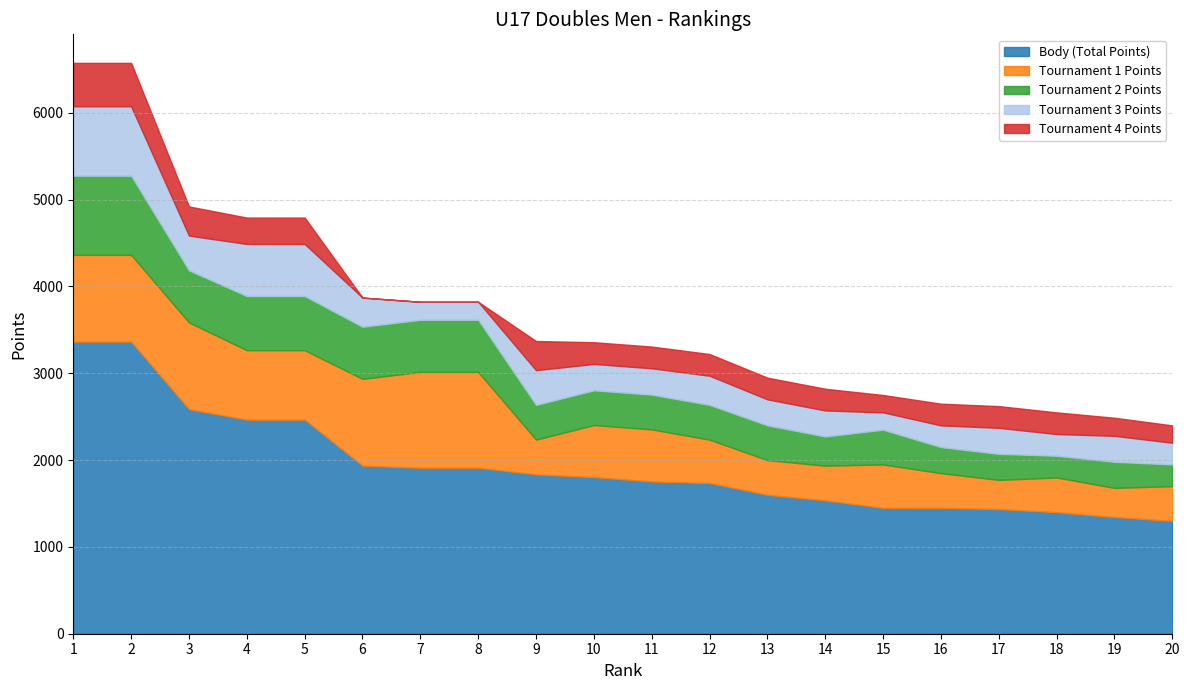

Is it true that Tournament 3 Points equals 80 at 20?

False